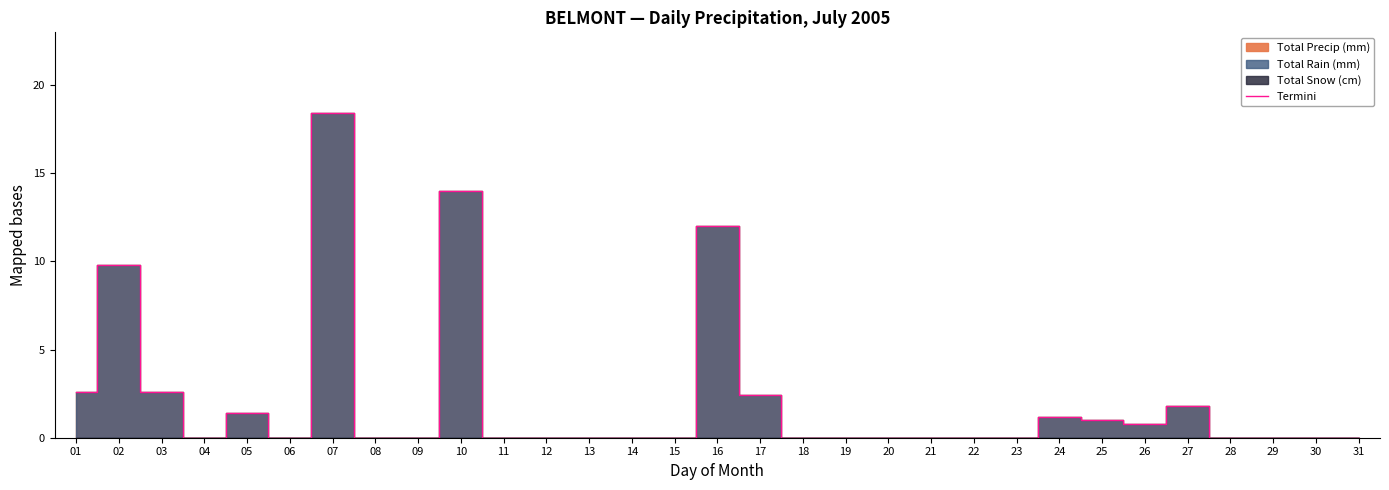

The chart shows a value of 0.0 at 08. True or false?

True